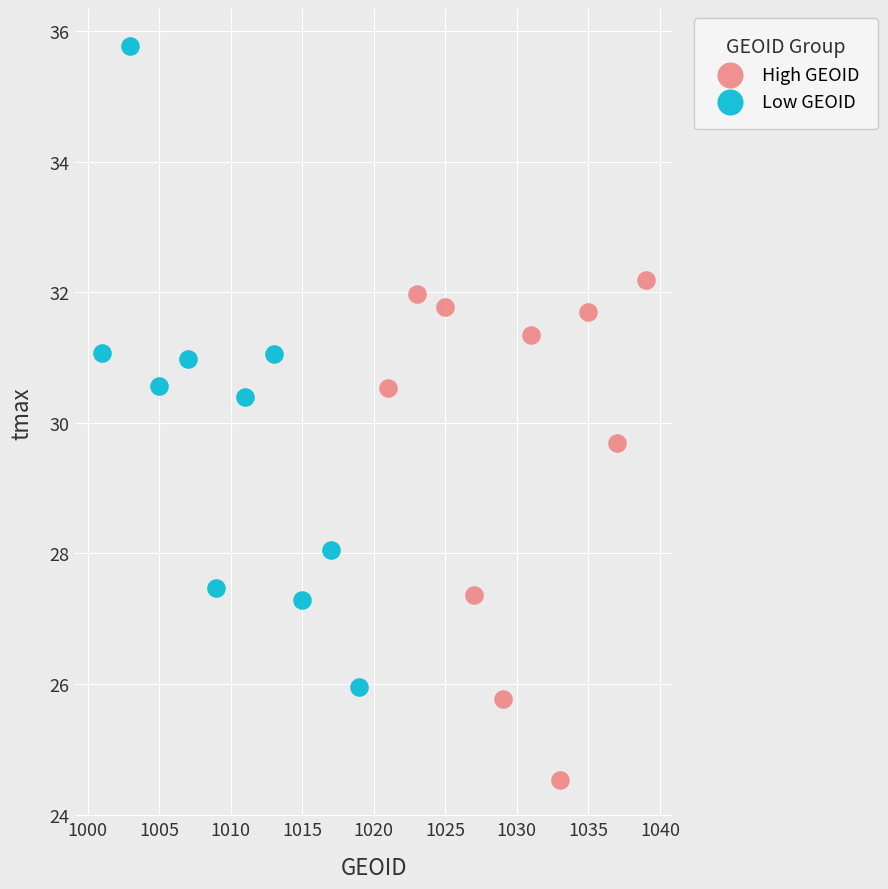

Which series reaches the minimum Y coordinate?

High GEOID